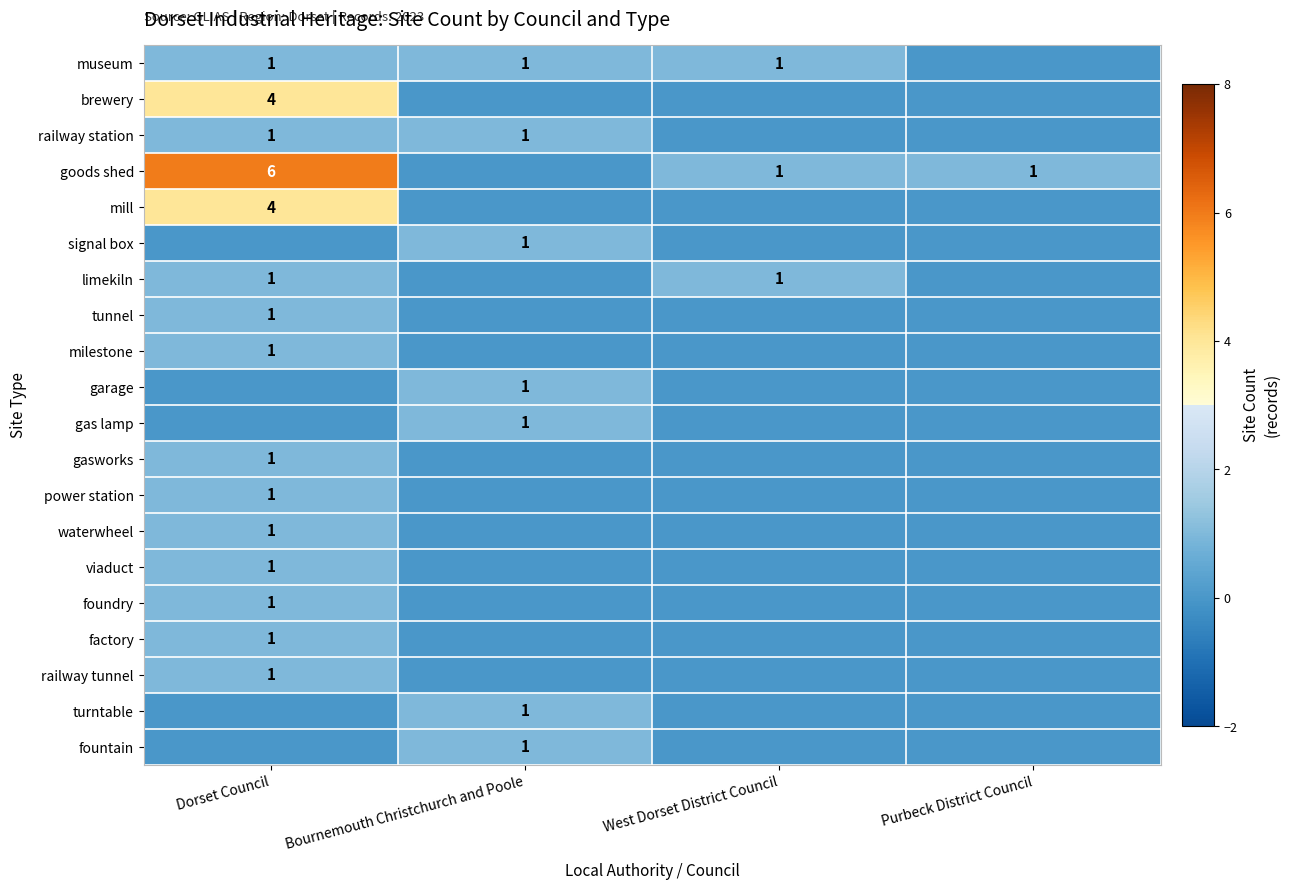

The value of railway station at Dorset Council is 1. True or false?

True